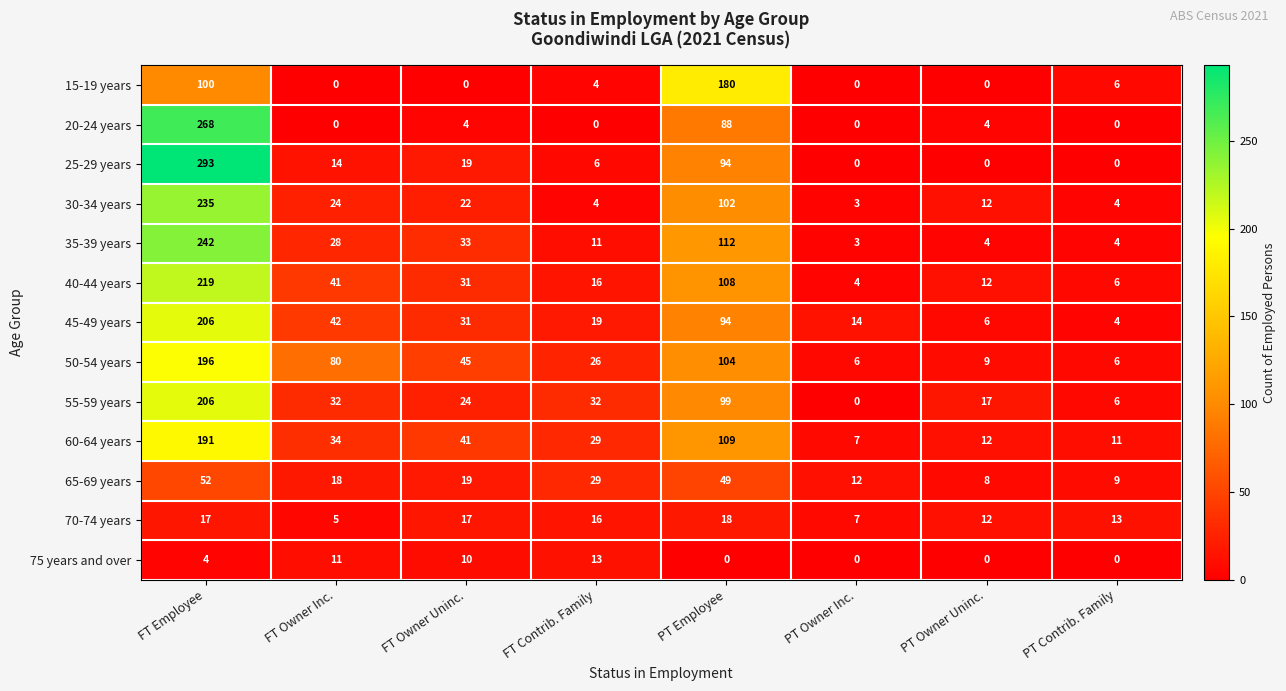

What is the total value across all series at FT Contrib. Family?

205